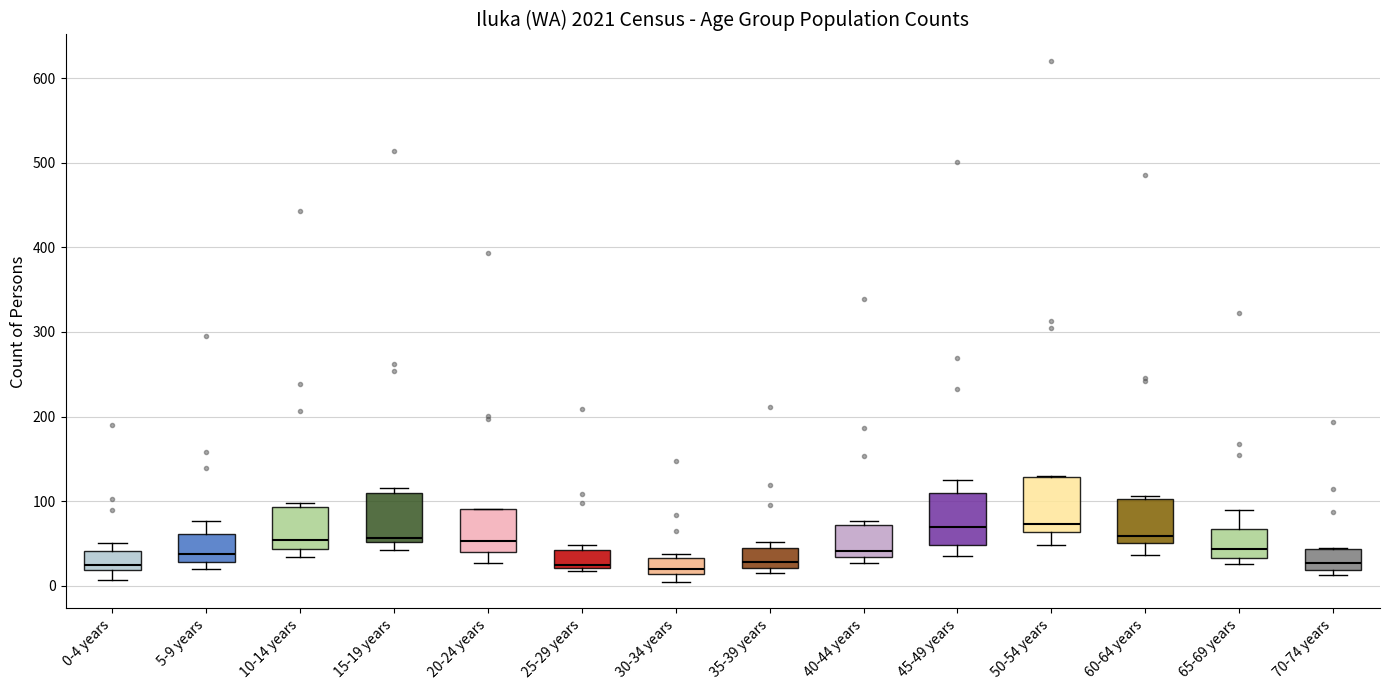

Reading left to right, read every box against the y-axis: the position of its median line, the range the box covers, and the ends of its whiskers. The values are not printed on the chart, so give them approximately, as read against the axis.

0-4 years: median 20 (just above the box's lower edge), box 20 to 40, whiskers 10 to 50
5-9 years: median 40, box 30 to 60, whiskers 20 to 80
10-14 years: median 50, box 40 to 90, whiskers 30 to 100
15-19 years: median 60, box 50 to 110, whiskers 40 to 120
20-24 years: median 50, box 40 to 90, whiskers 30 to 90
25-29 years: median 20 (just above the box's lower edge), box 20 to 40, whiskers 20 (just below the box's lower edge) to 50
30-34 years: median 20, box 10 to 30, whiskers 0 to 40
35-39 years: median 30, box 20 to 40, whiskers 20 (just below the box's lower edge) to 50
40-44 years: median 40, box 30 to 70, whiskers 30 (just below the box's lower edge) to 80
45-49 years: median 70, box 50 to 110, whiskers 40 to 130
50-54 years: median 70, box 60 to 130, whiskers 50 to 130
60-64 years: median 60, box 50 to 100, whiskers 40 to 110
65-69 years: median 40, box 30 to 70, whiskers 30 (just below the box's lower edge) to 90
70-74 years: median 30, box 20 to 40, whiskers 10 to 50